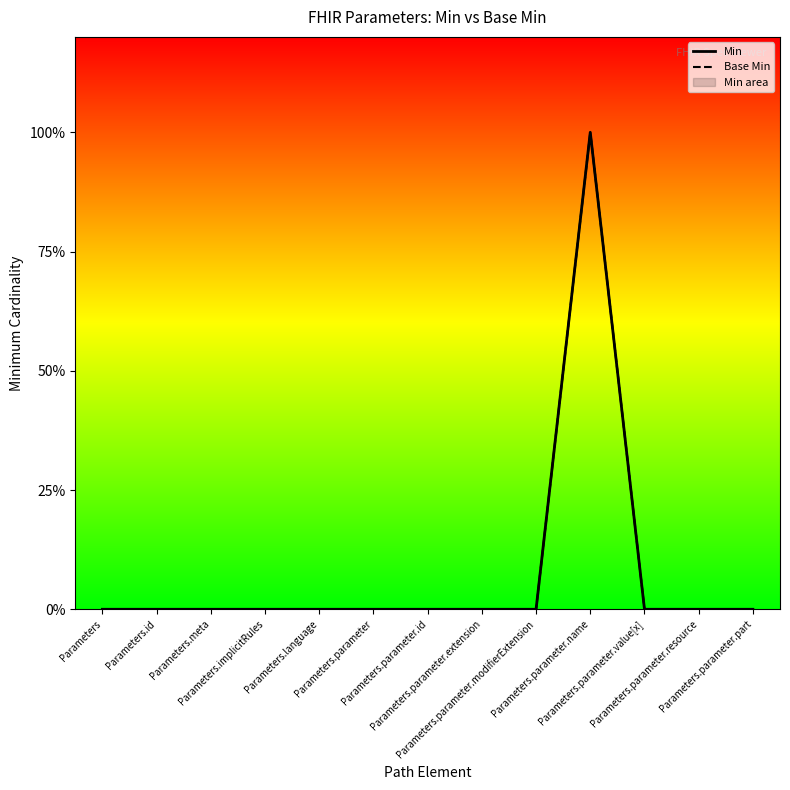

What is the difference between the maximum and second lowest values in the Min series?

1